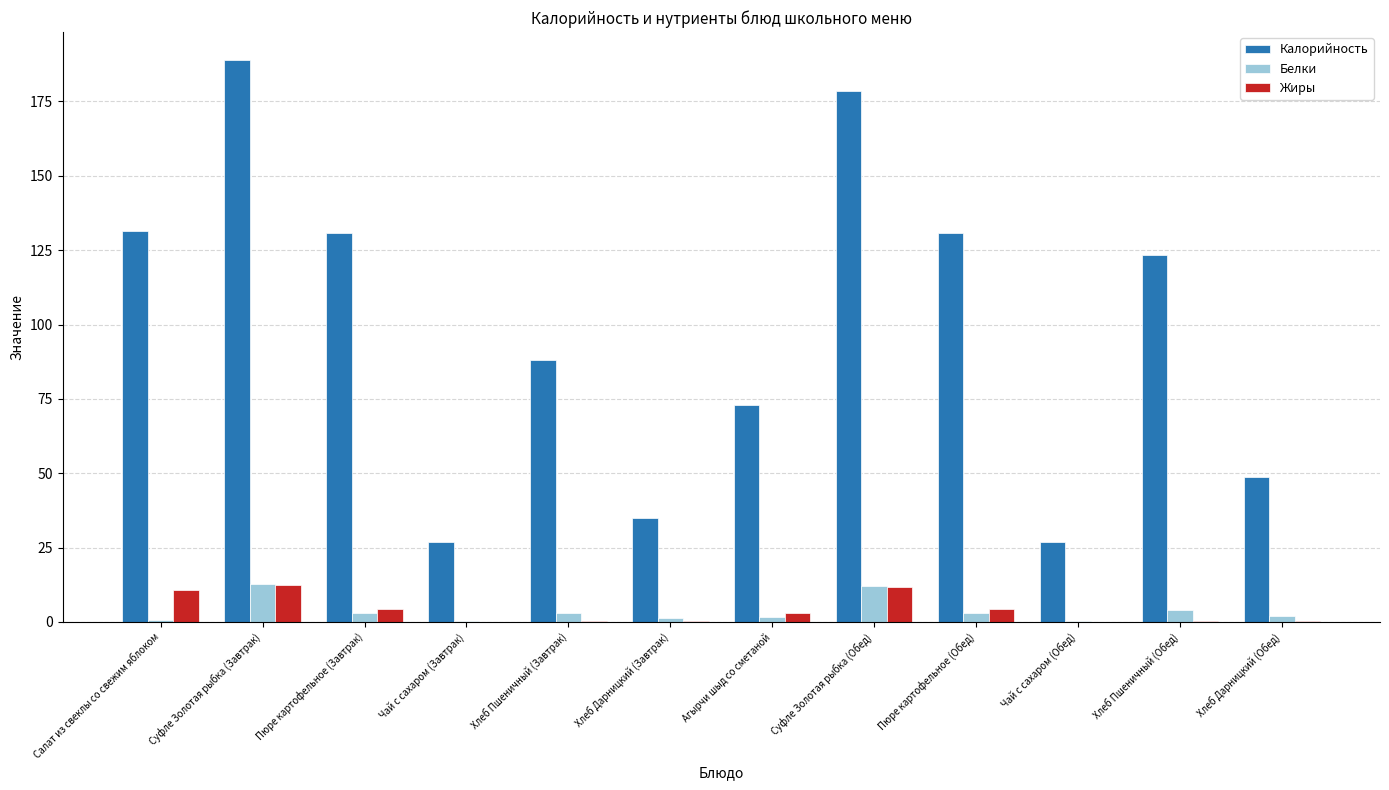

What is the sum of all Белки values?

43.5